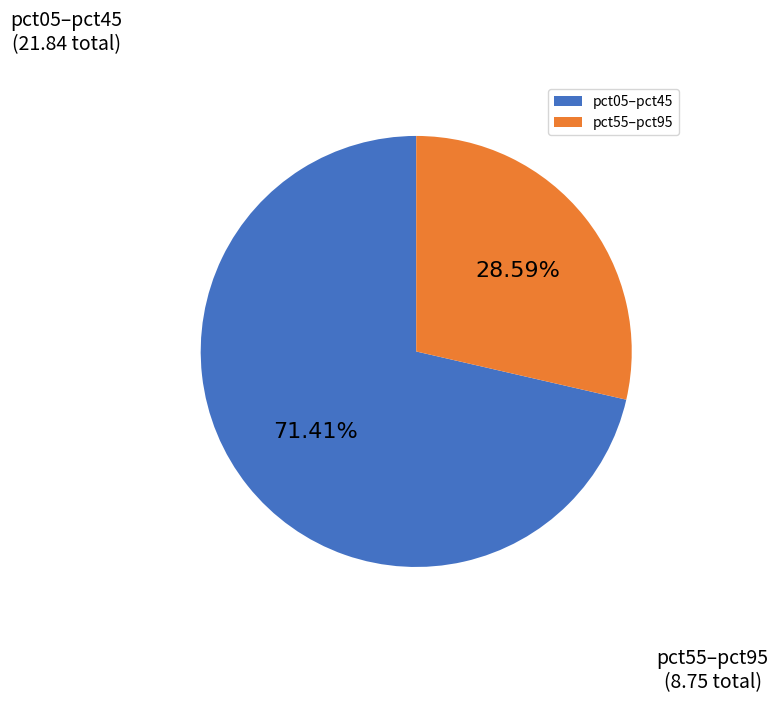

Approximately how many times larger is the value at pct55–pct95 compared to pct05–pct45?

0.4